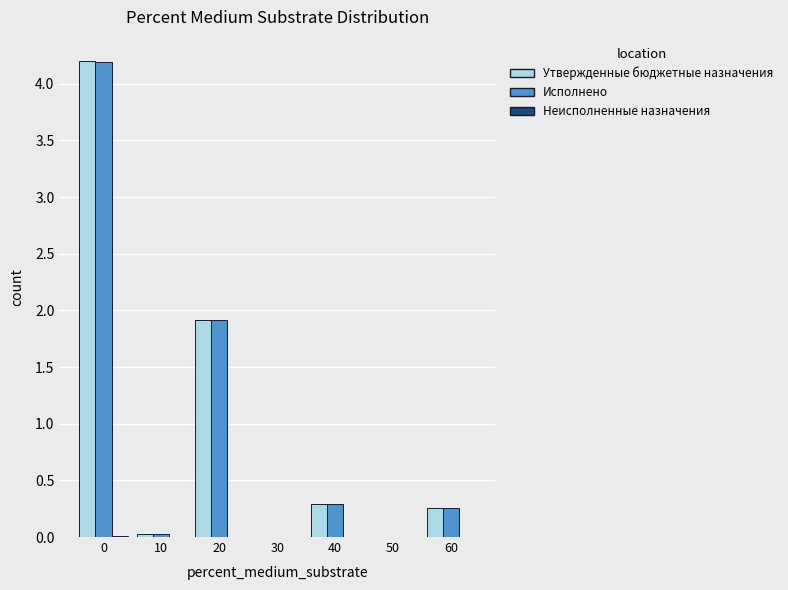

What is the sum of all Исполнено values?

6.7